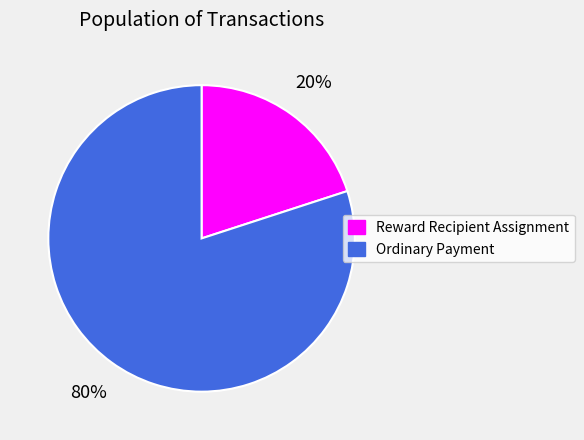

Between Reward Recipient Assignment and Ordinary Payment, which is larger?

Ordinary Payment